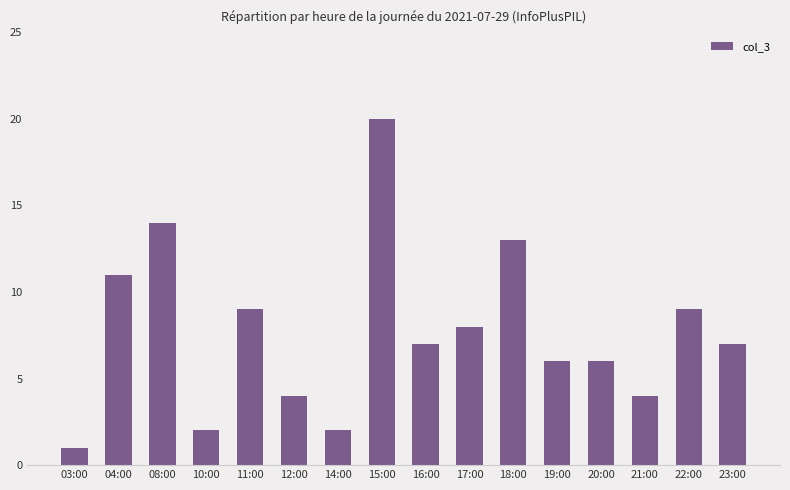

What position from the left is 22:00?

15